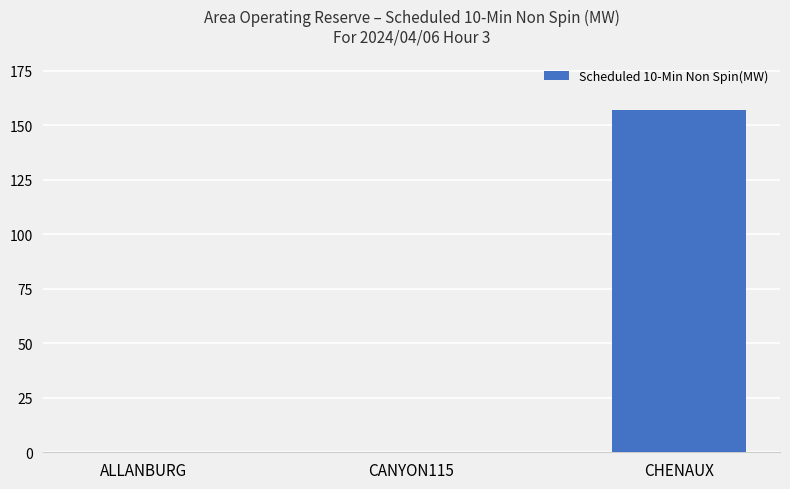

Which has a higher value, ALLANBURG or CHENAUX?

CHENAUX